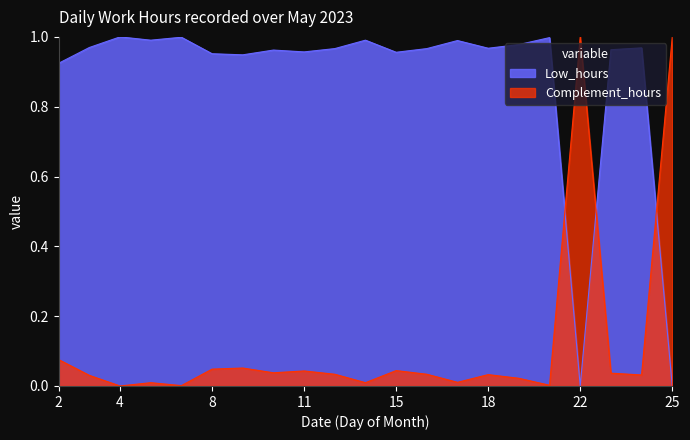

Does the chart have visible grid lines?

No